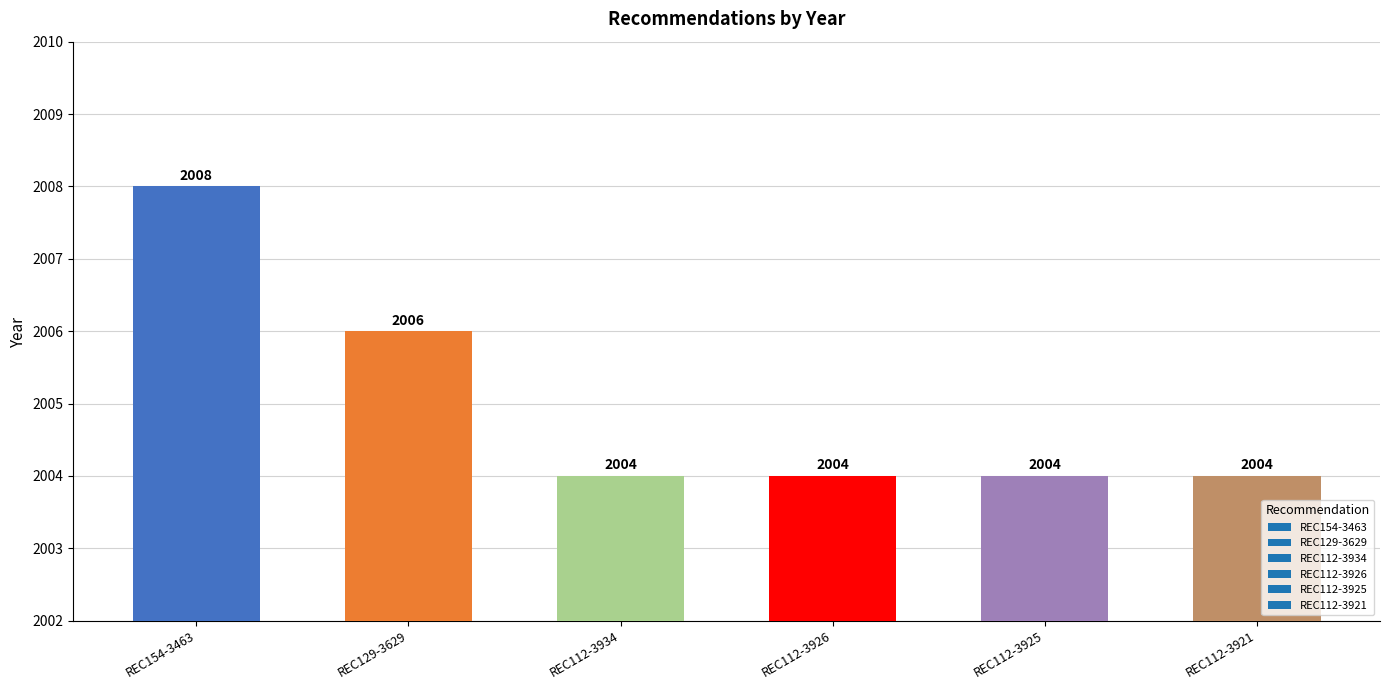

What is the label of the 3rd bar from the right?

REC112-3926